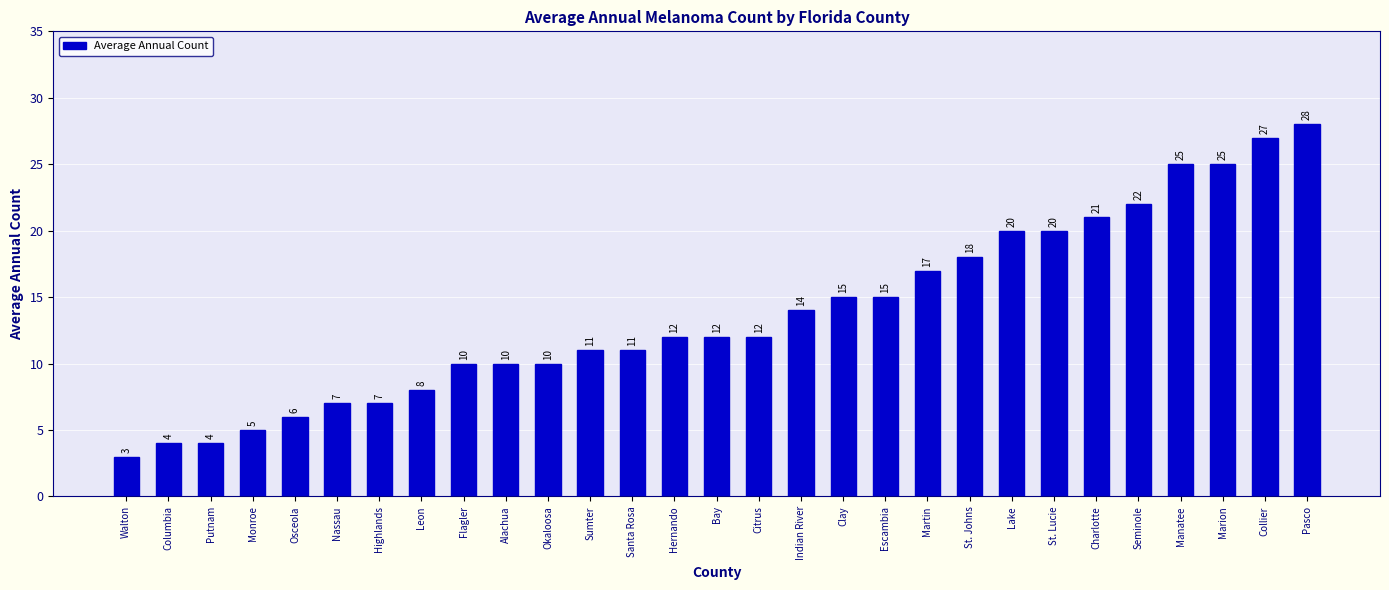

Reading right to left, what are all the values shown in this chart?

28	27	25	25	22	21	20	20	18	17	15	15	14	12	12	12	11	11	10	10	10	8	7	7	6	5	4	4	3